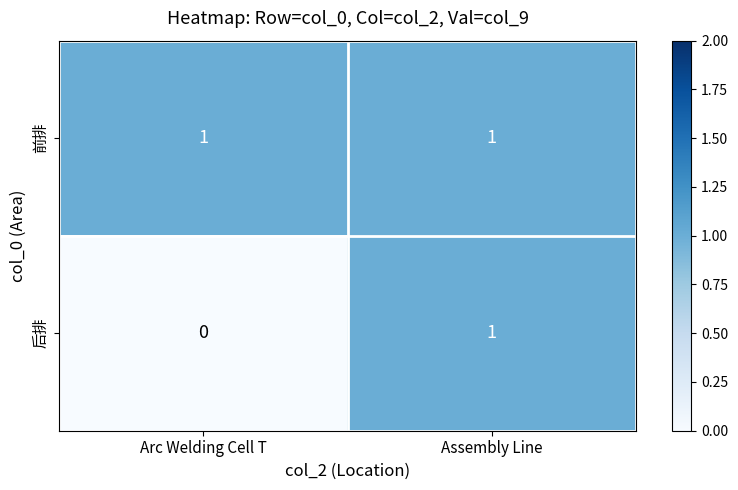

Reading left to right, list all the values displayed in this chart.

前排: Arc Welding Cell T=1	Assembly Line=1
后排: Arc Welding Cell T=0	Assembly Line=1